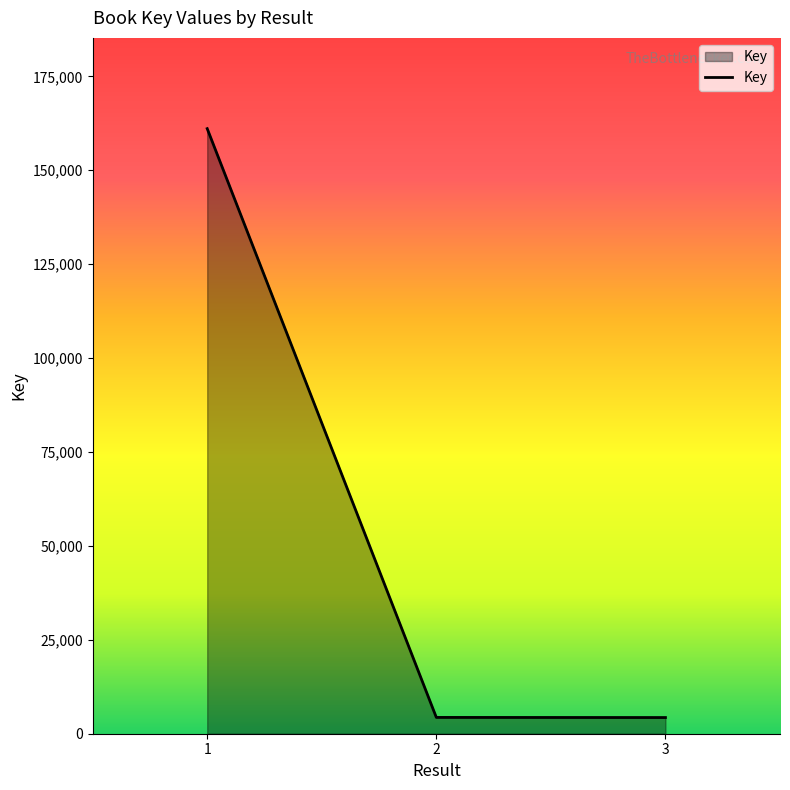

What is the sum of the values at 3 and 2?

8652